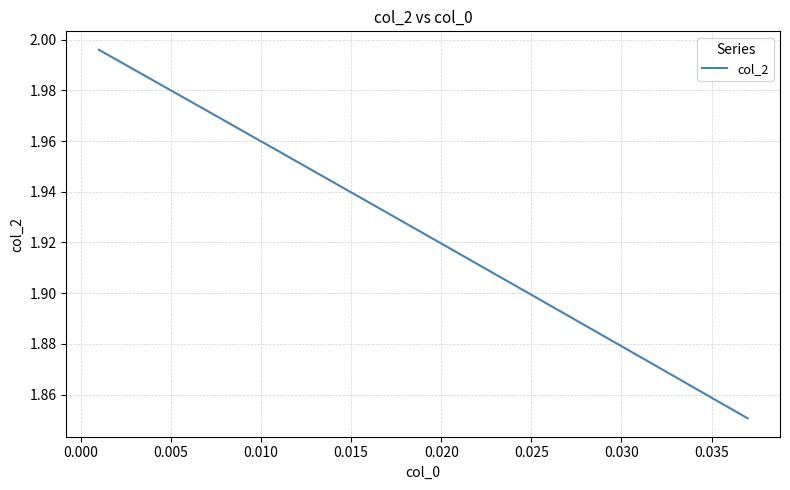

What is the value of the 36th point from the left?

1.9